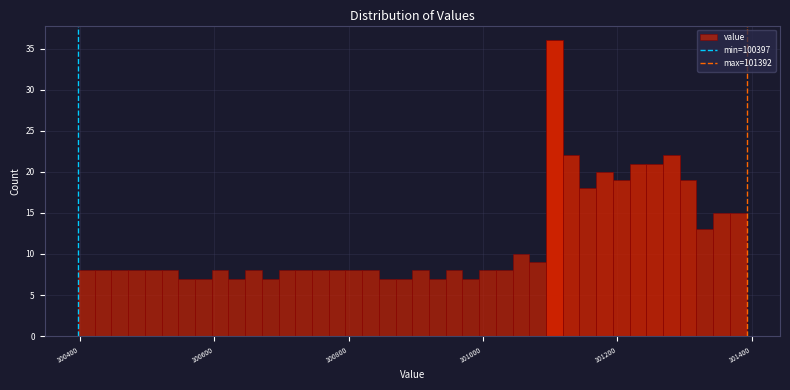

Around what value on the x-axis is the tallest bar? Give the approximate position of its centre, as read against the axis.

101100